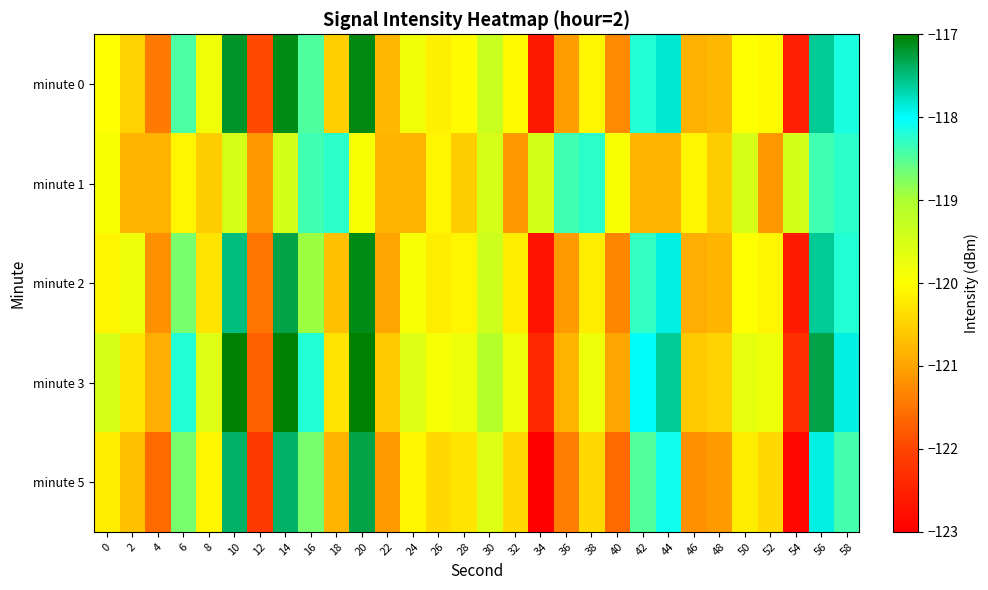

Reading right to left, transcribe all the data shown in this chart.

minute 0: 58=-118.2	56=-117.6	54=-122.5	52=-120.1	50=-120.0	48=-120.8	46=-120.8	44=-117.8	42=-118.2	40=-121.3	38=-120.1	36=-121.1	34=-122.6	32=-120.1	30=-119.3	28=-120.0	26=-120.2	24=-119.8	22=-120.8	20=-117.1	18=-120.5	16=-118.5	14=-117.1	12=-121.9	10=-117.2	8=-119.8	6=-118.4	4=-121.4	2=-120.5	0=-120.0
minute 1: 58=-118.3	56=-118.4	54=-119.5	52=-121.1	50=-119.5	48=-120.6	46=-120.1	44=-120.8	42=-120.8	40=-119.9	38=-118.3	36=-118.4	34=-119.5	32=-121.1	30=-119.5	28=-120.6	26=-120.1	24=-120.8	22=-120.8	20=-119.9	18=-118.3	16=-118.4	14=-119.5	12=-121.1	10=-119.5	8=-120.6	6=-120.1	4=-120.8	2=-120.8	0=-119.9
minute 2: 58=-118.2	56=-117.6	54=-122.6	52=-120.1	50=-120.0	48=-120.8	46=-120.9	44=-117.9	42=-118.3	40=-121.3	38=-120.2	36=-121.1	34=-122.7	32=-120.2	30=-119.4	28=-120.1	26=-120.2	24=-119.9	22=-121.0	20=-117.1	18=-120.7	16=-118.9	14=-117.3	12=-121.5	10=-117.5	8=-120.3	6=-118.7	4=-121.2	2=-119.8	0=-120.1
minute 3: 58=-117.9	56=-117.3	54=-122.3	52=-119.8	50=-119.7	48=-120.5	46=-120.6	44=-117.6	42=-118.0	40=-121.0	38=-119.8	36=-120.8	34=-122.4	32=-119.8	30=-119.1	28=-119.8	26=-119.9	24=-119.6	22=-120.6	20=-116.9	18=-120.3	16=-118.2	14=-116.9	12=-121.7	10=-117.0	8=-119.6	6=-118.2	4=-120.9	2=-120.3	0=-119.5
minute 5: 58=-118.4	56=-117.9	54=-122.9	52=-120.4	50=-120.2	48=-121.1	46=-121.2	44=-118.1	42=-118.5	40=-121.6	38=-120.4	36=-121.4	34=-123.0	32=-120.4	30=-119.6	28=-120.3	26=-120.4	24=-120.1	22=-121.1	20=-117.3	18=-120.8	16=-118.7	14=-117.4	12=-122.2	10=-117.4	8=-120.1	6=-118.7	4=-121.6	2=-120.7	0=-120.2